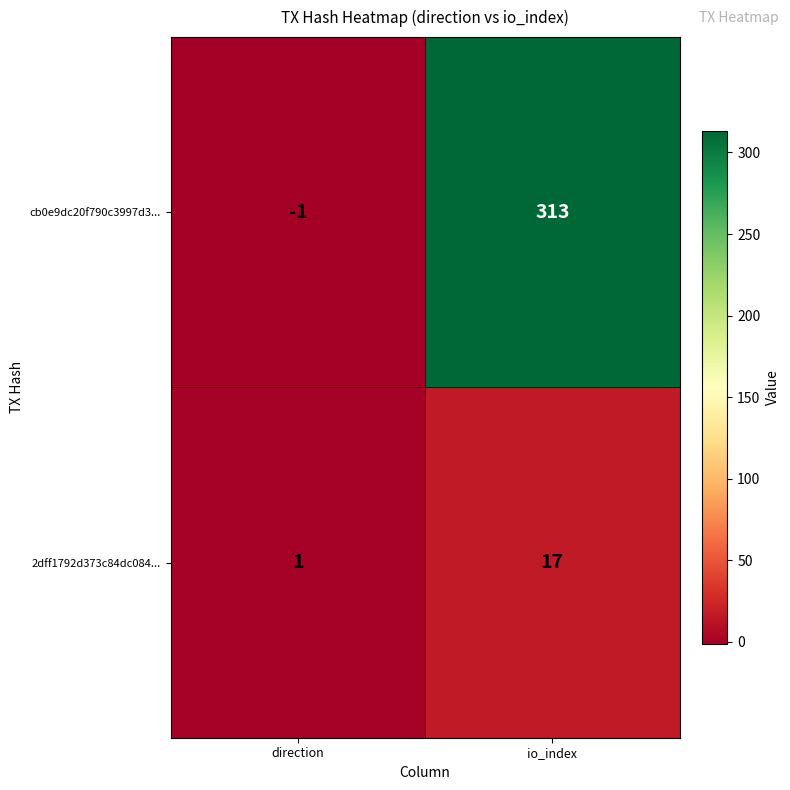

What is the total value across all series at io_index?

330